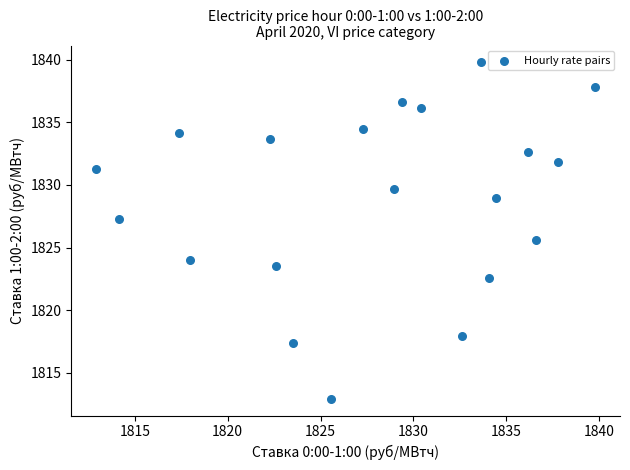

What Y value in the scatter plot is closest to 1826?

1825.6